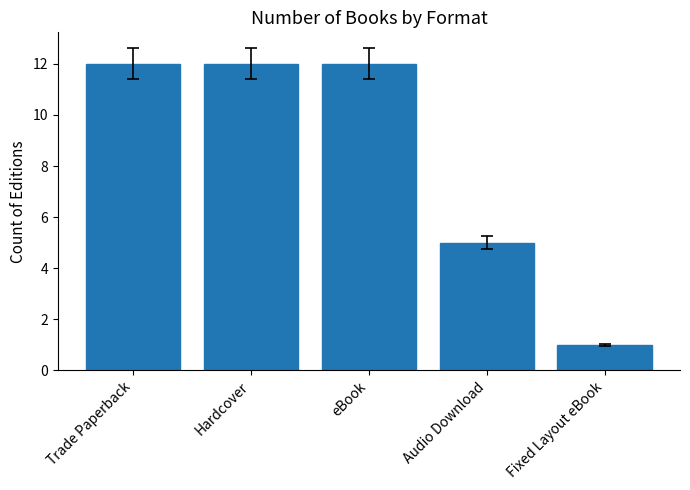

Where is the data nearest to the value 6?

Audio Download